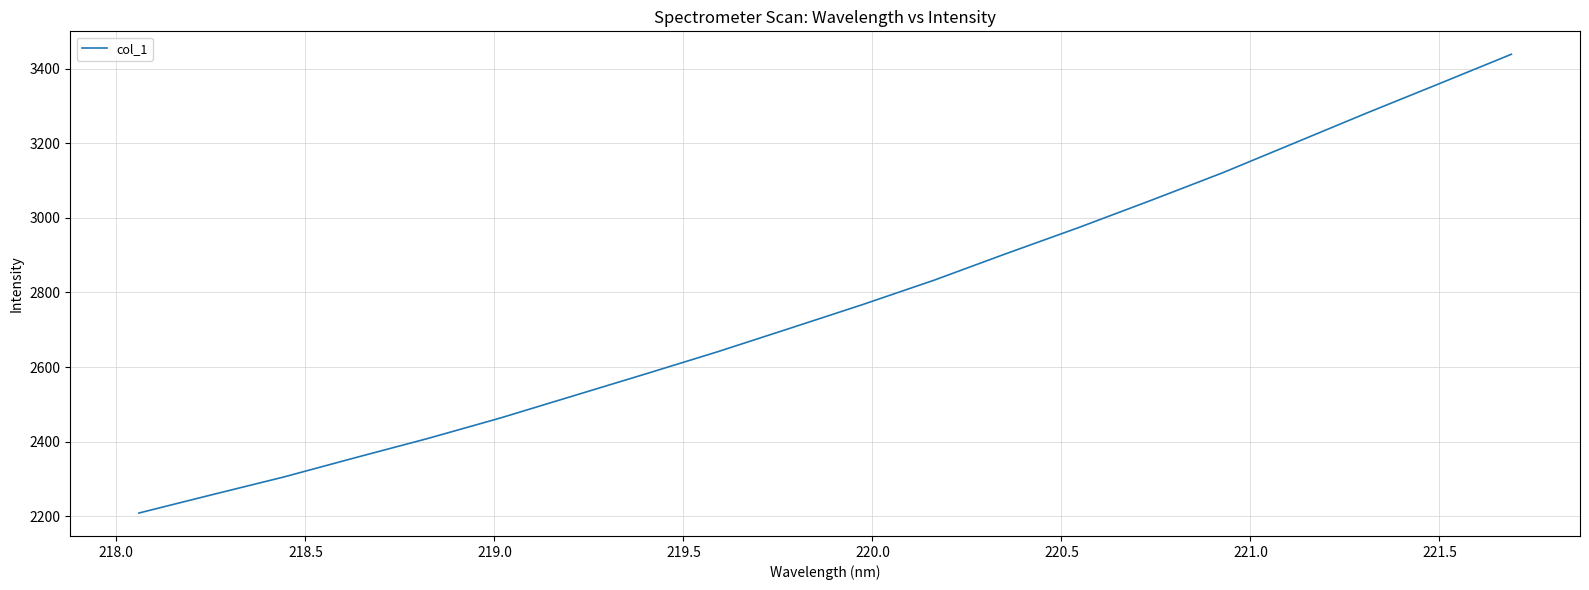

What is the minimum value shown in the chart?

2208.8